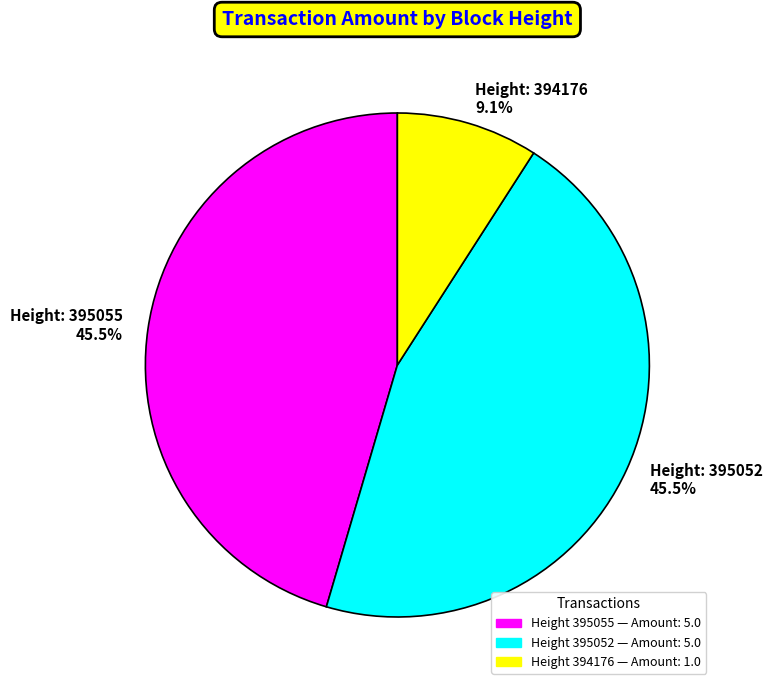

How many slices are in this pie chart?

3